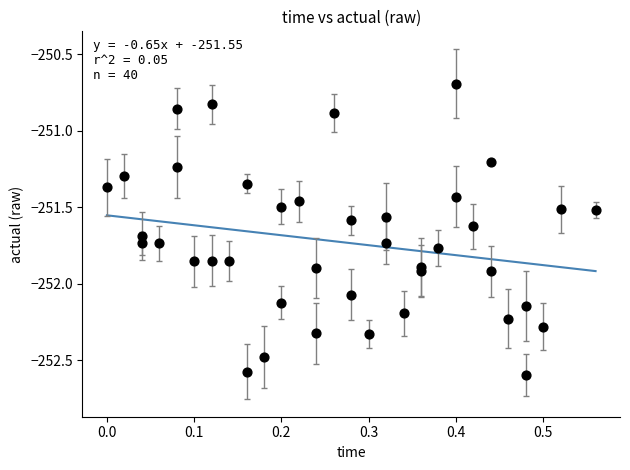

What is the range of Y values (max minus min)?

1.9